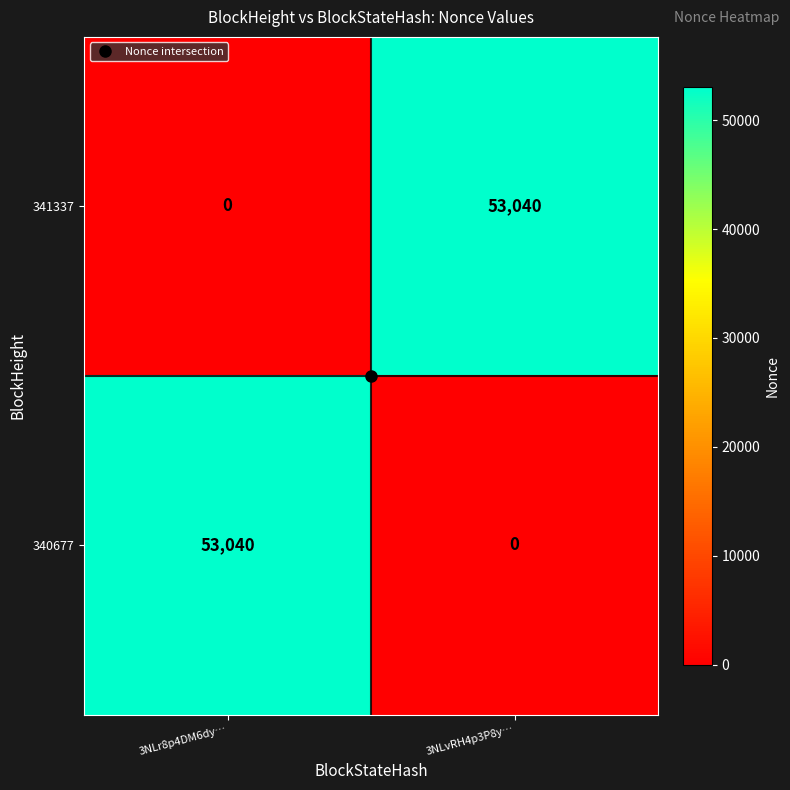

The value of 340677 at 3NLvRH4p3P8y… is 36663. True or false?

False